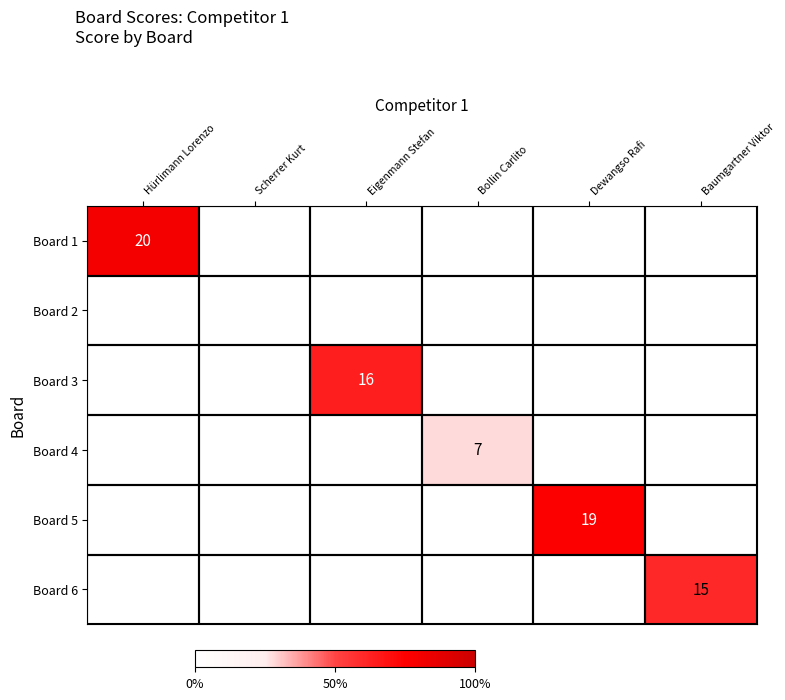

Which label corresponds to the smallest value in the chart?

Scherrer Kurt